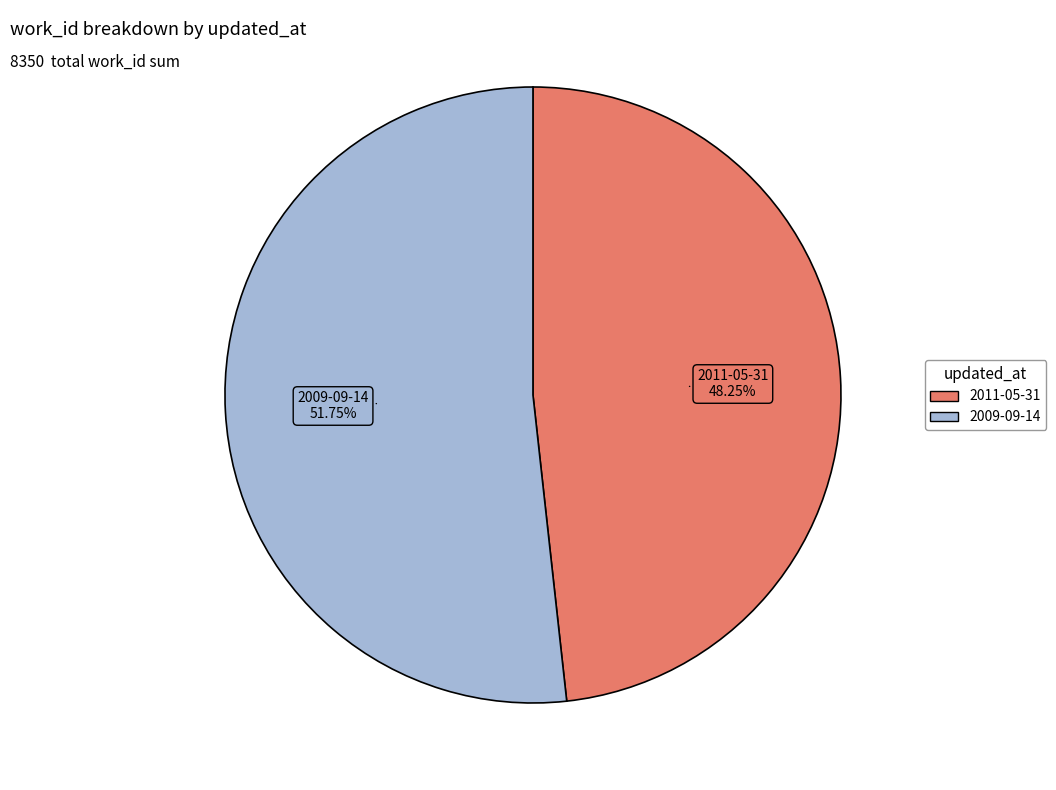

Which slice is the smallest?

2011-05-31